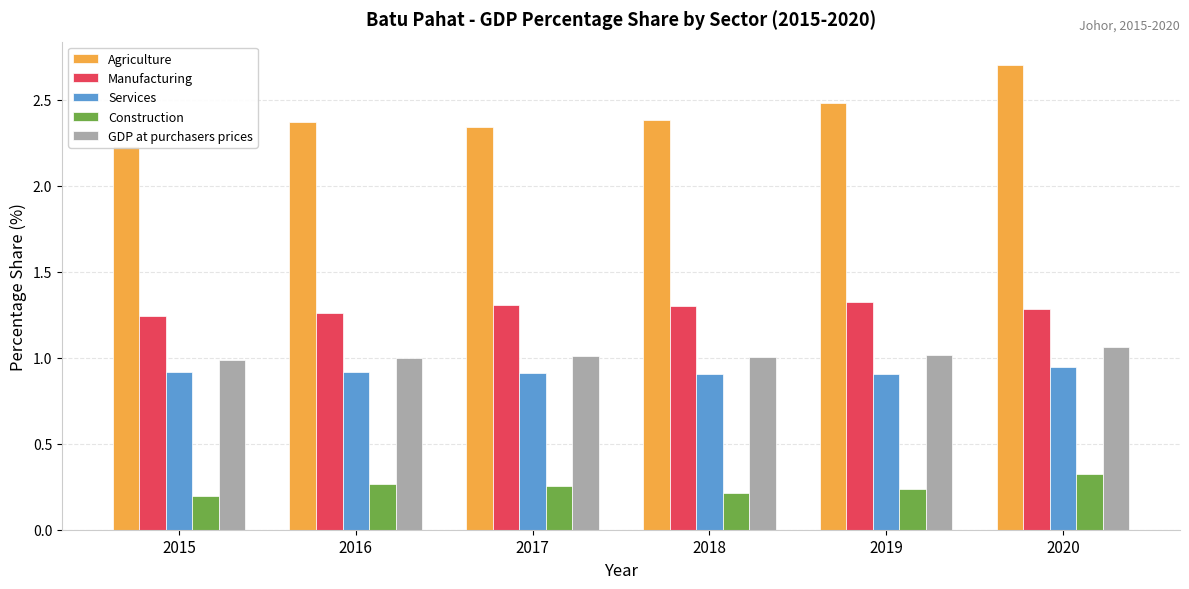

What is the average value of the Manufacturing series?

1.3